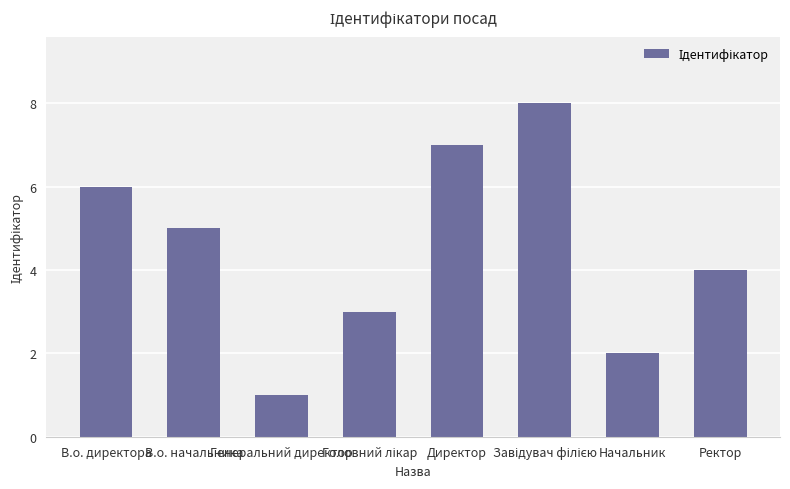

How many bars are there in total?

8